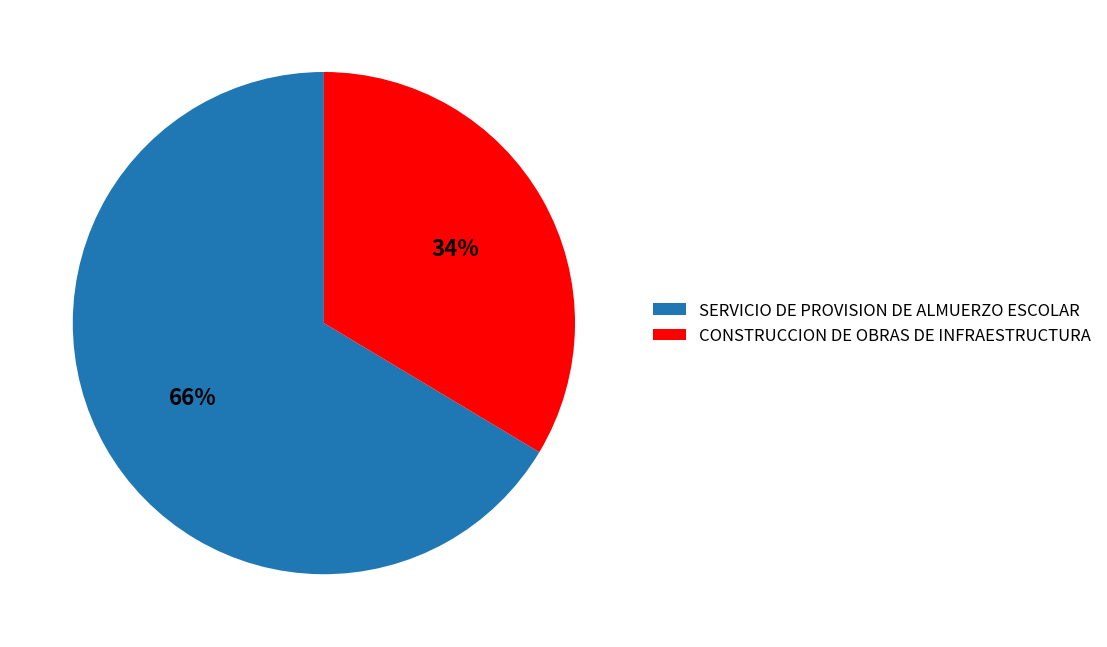

What percentage is the SERVICIO DE PROVISION DE ALMUERZO ESCOLAR slice, to the nearest percent?

66%